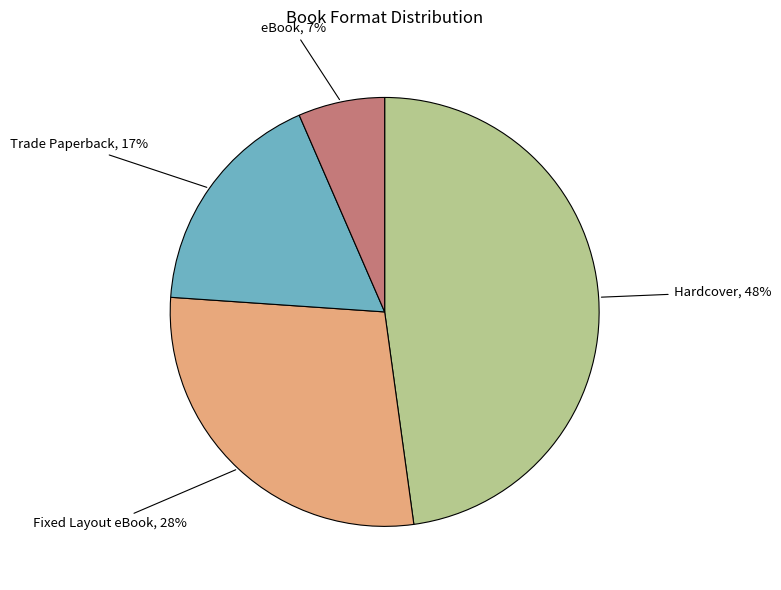

To the nearest percent, what is the average slice percentage?

25%